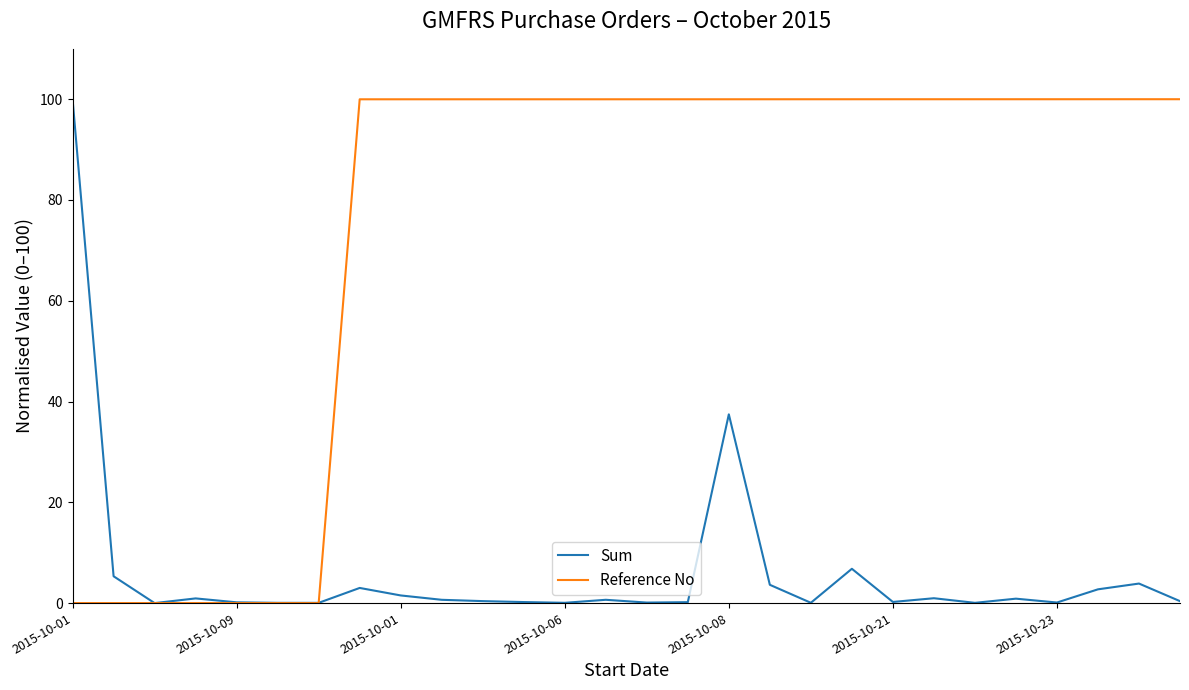

What is the maximum value shown in the chart?

100.0